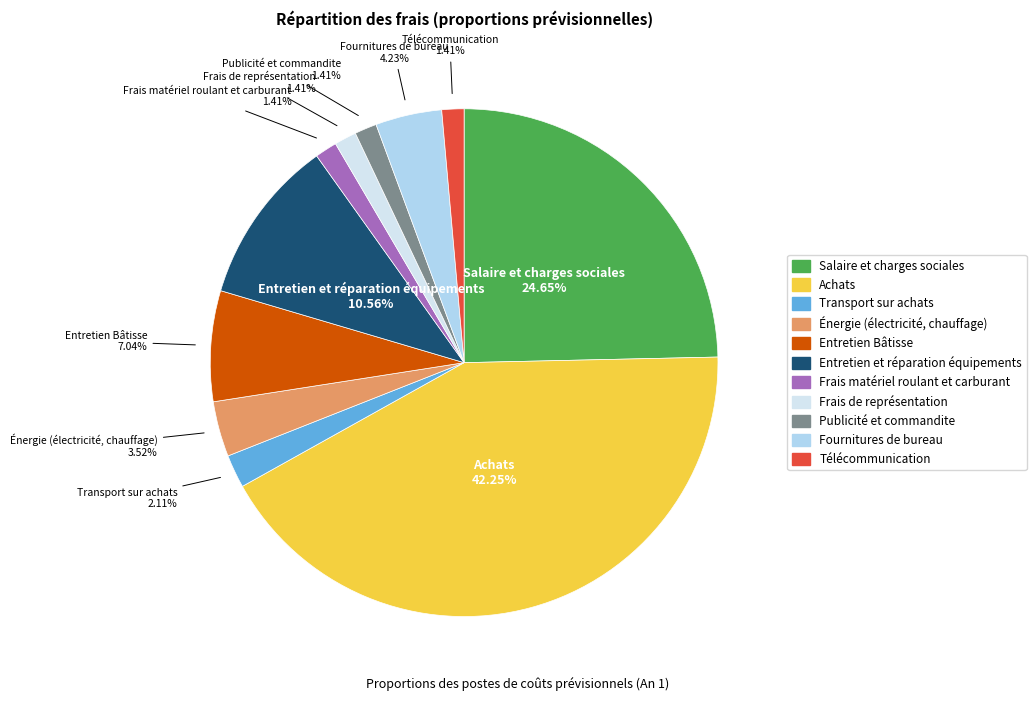

Is there a majority slice in this chart?

No